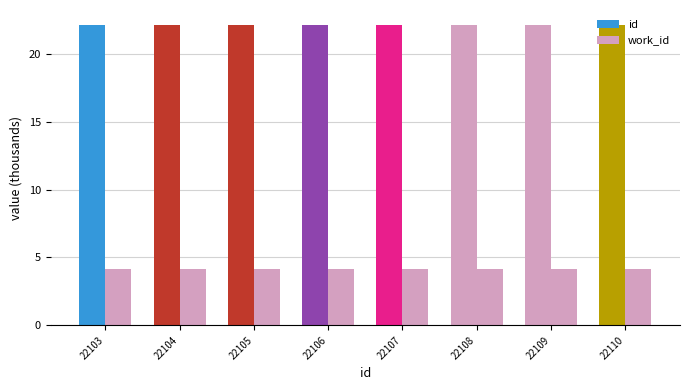

At which category does the chart reach its peak across all series?

22110